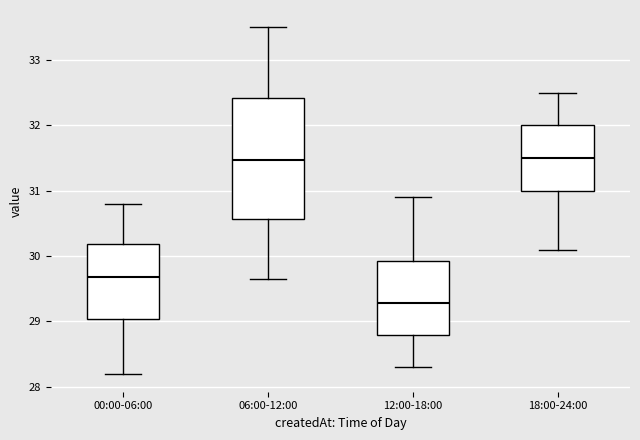

Reading left to right, transcribe this box plot: for each box, give where its median line is, the range the box spans, and where its two whiskers end, as read against the y-axis. The values are not printed on the chart, so give them approximately, as read against the axis.

00:00-06:00: median 29.7, box 29.0 to 30.2, whiskers 28.2 to 30.8
06:00-12:00: median 31.5, box 30.6 to 32.4, whiskers 29.7 to 33.5
12:00-18:00: median 29.3, box 28.8 to 29.9, whiskers 28.3 to 30.9
18:00-24:00: median 31.5, box 31.0 to 32.0, whiskers 30.1 to 32.5